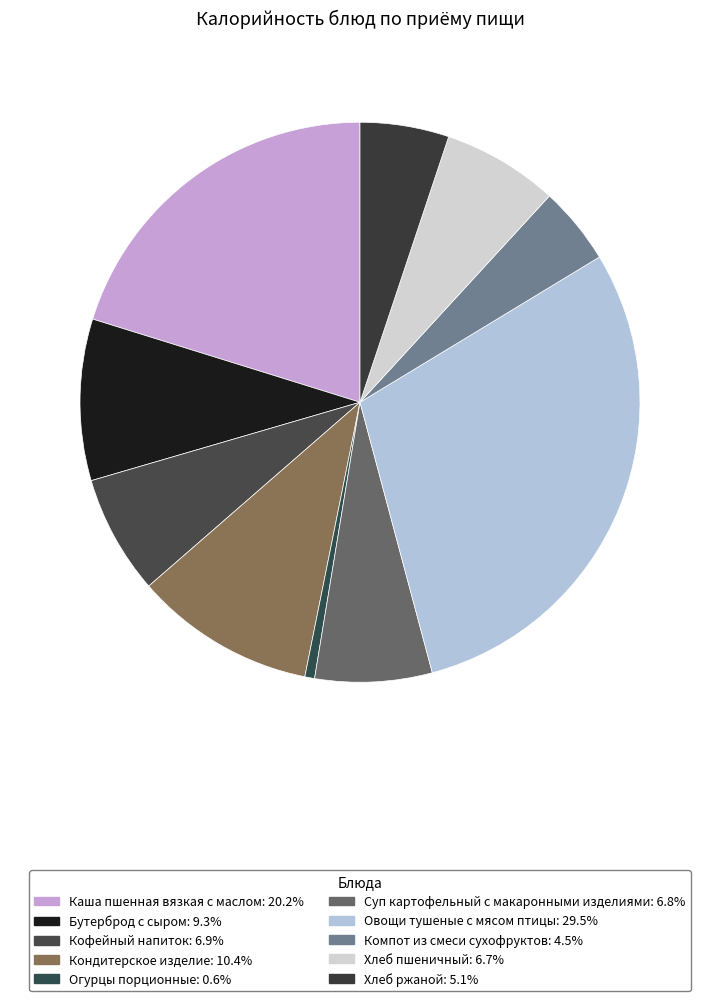

How many slices are in this pie chart?

10